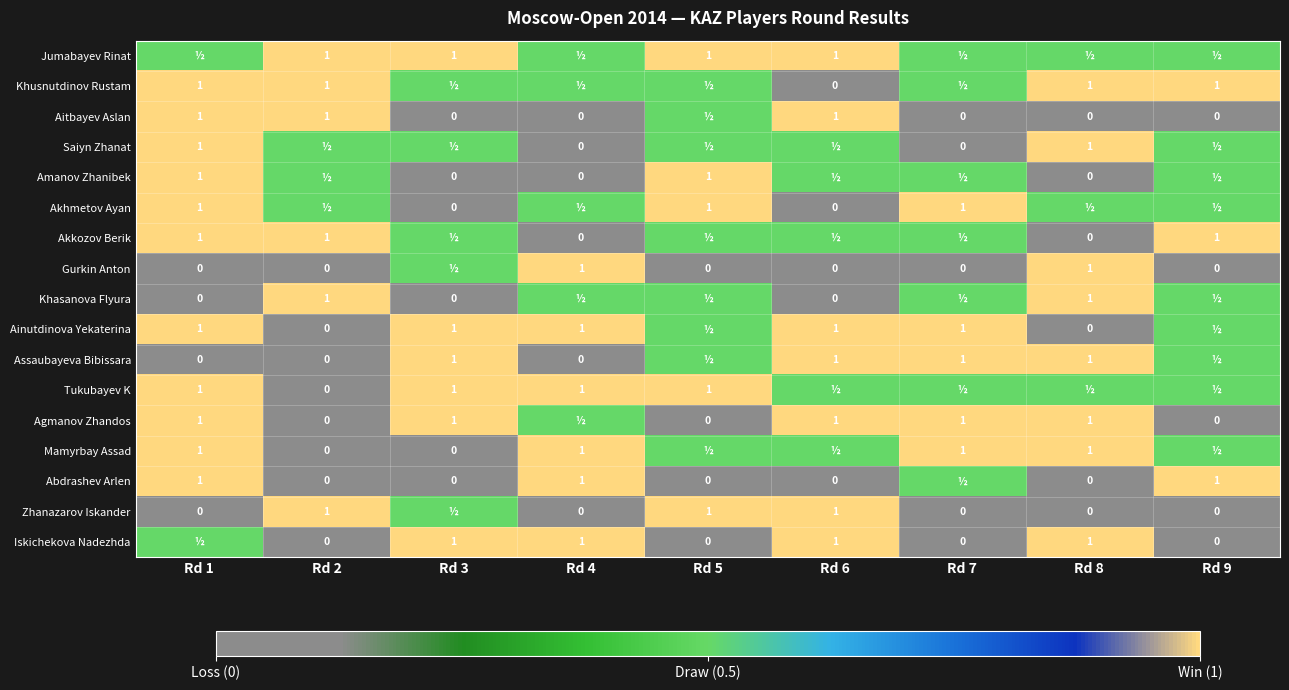

Is it true that Aitbayev Aslan equals 0.4 at Rd 6?

False